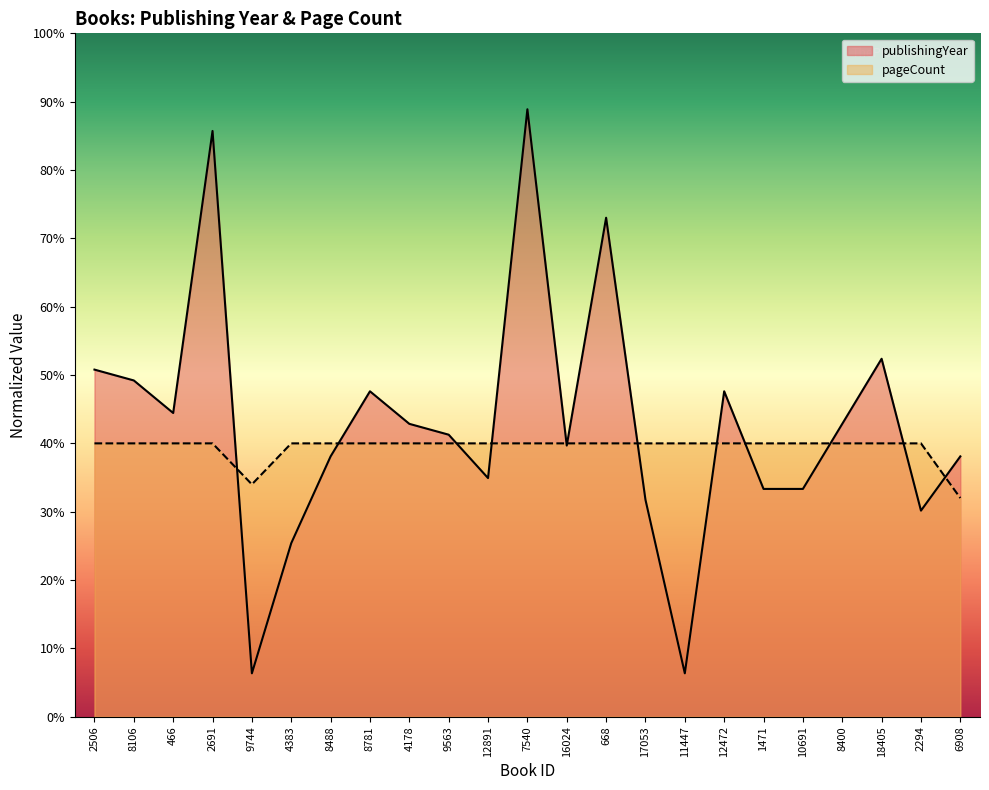

Reading left to right, what are all the values shown in this chart?

publishingYear: 50.8	49.2	44.4	85.7	6.3	25.4	38.1	47.6	42.9	41.3	34.9	88.9	39.7	73.0	31.7	6.3	47.6	33.3	33.3	42.9	52.4	30.2	38.1
pageCount: 40.0	40.0	40.0	40.0	34.0	40.0	40.0	40.0	40.0	40.0	40.0	40.0	40.0	40.0	40.0	40.0	40.0	40.0	40.0	40.0	40.0	40.0	32.0